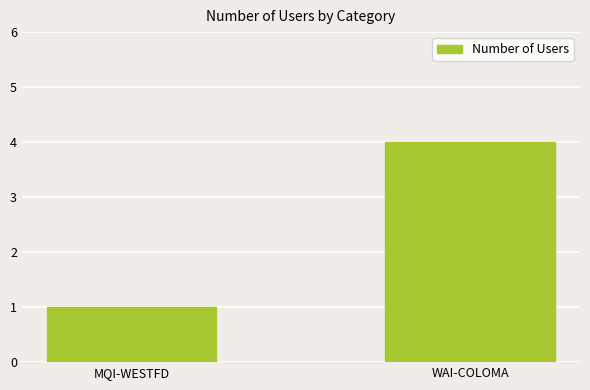

What value does the data have at MQI-WESTFD?

1